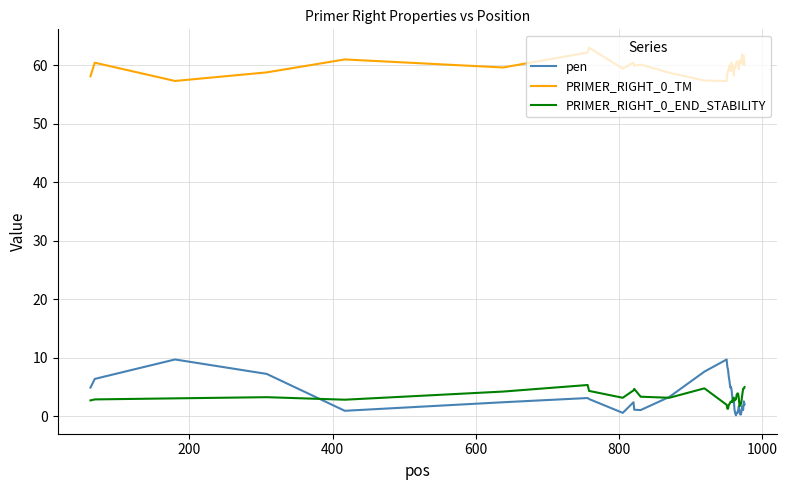

What are all the series names shown in the legend?

pen, PRIMER_RIGHT_0_TM, PRIMER_RIGHT_0_END_STABILITY